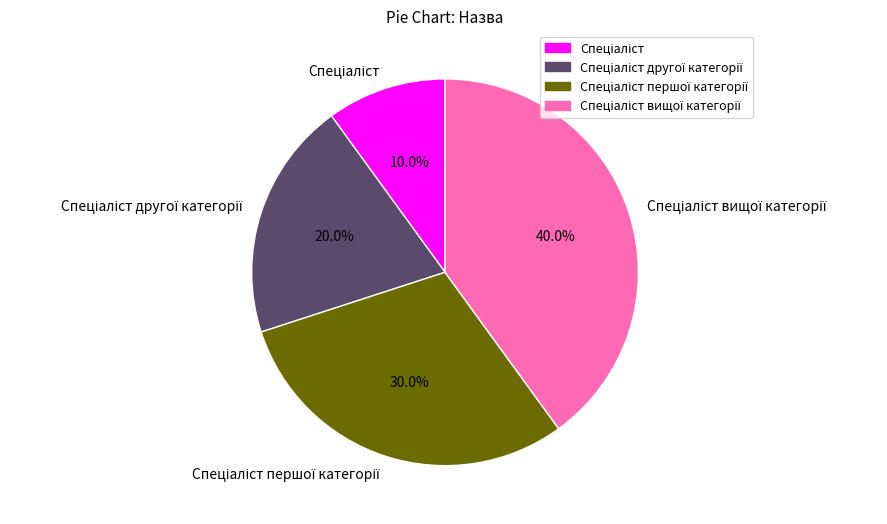

Is there any slice that represents more than half of the pie?

No